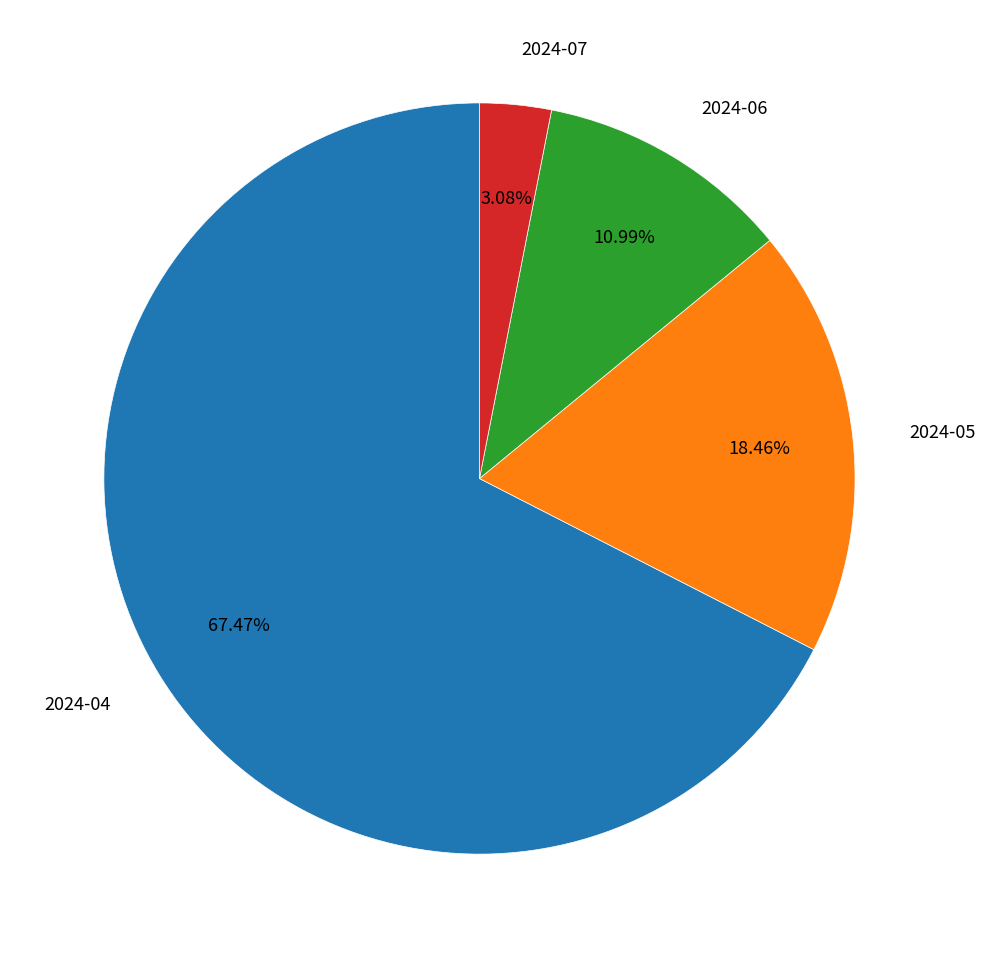

Which category accounts for the majority?

2024-04